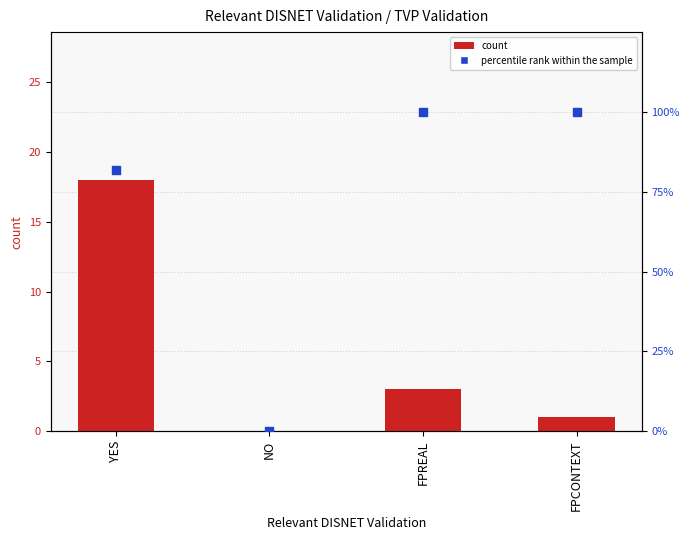

At how many categories does at least one series exceed 10?

3